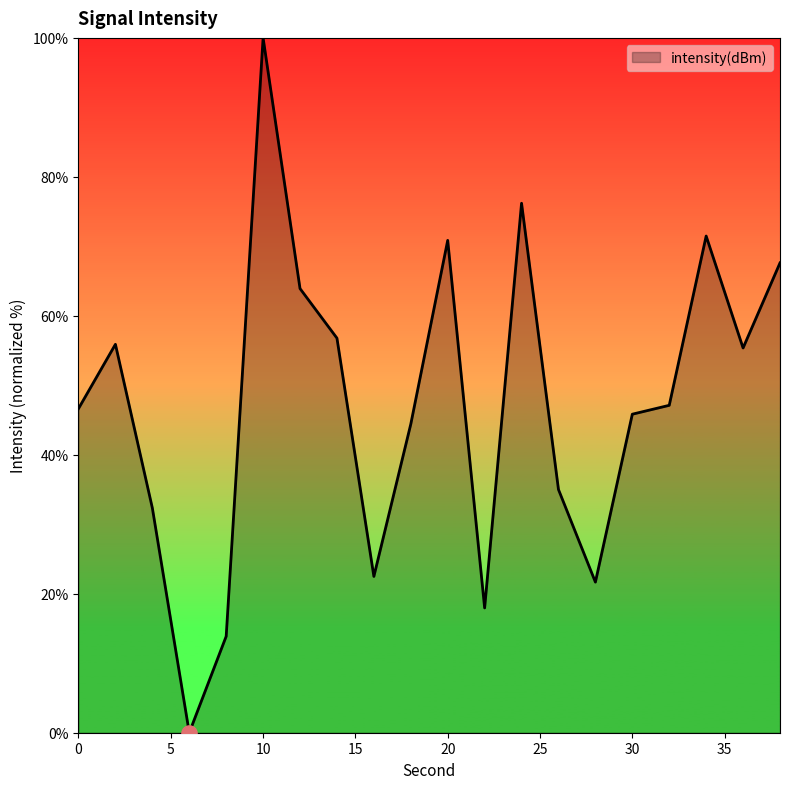

What is the maximum value shown in the chart?

100.0